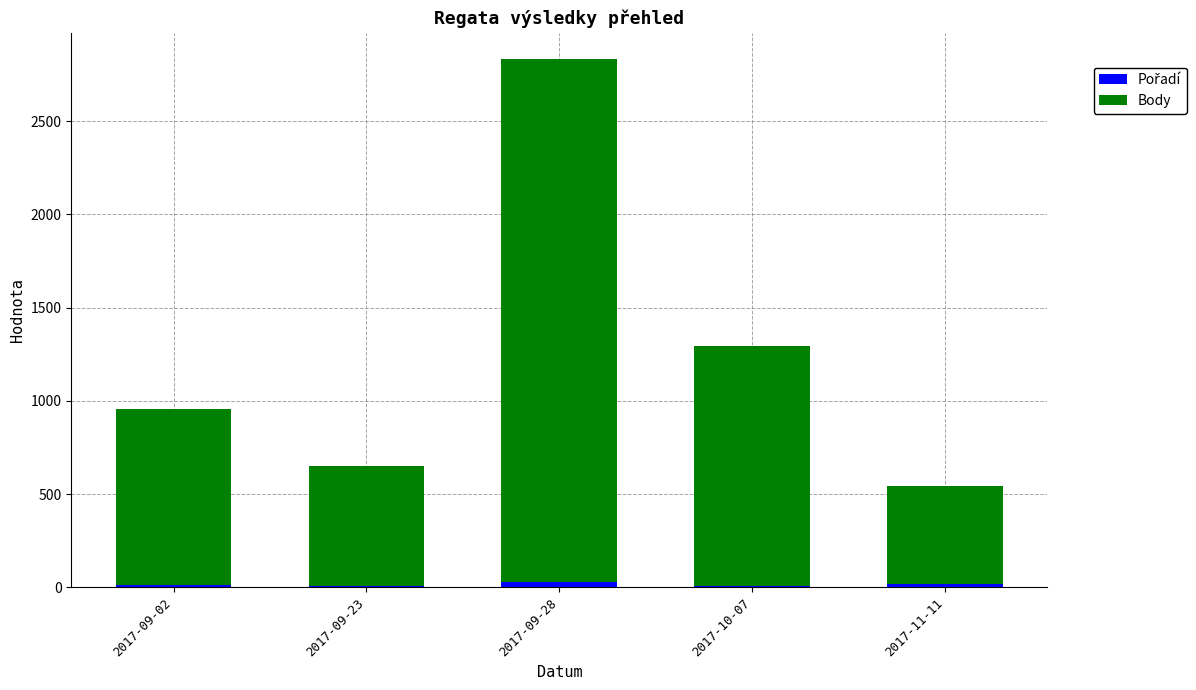

At which category is the sum across all series the highest?

2017-09-28